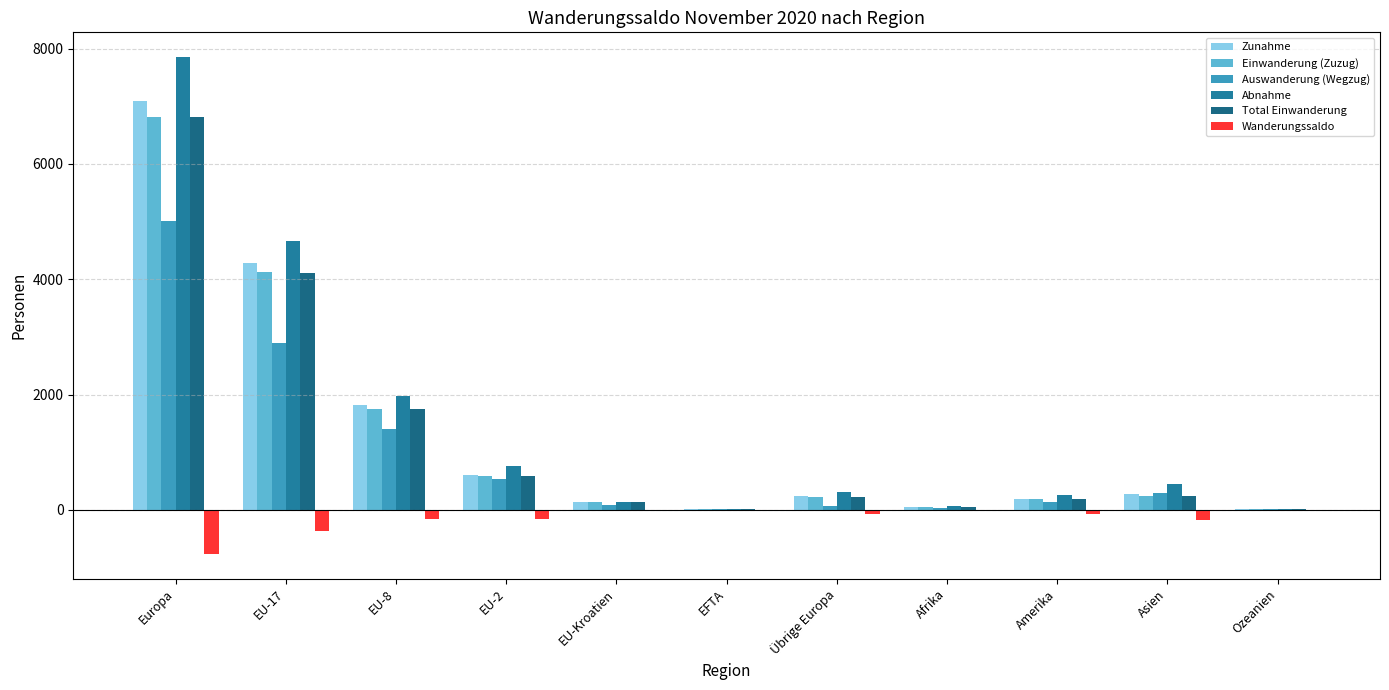

What is the label of the 3rd bar from the right?

Amerika